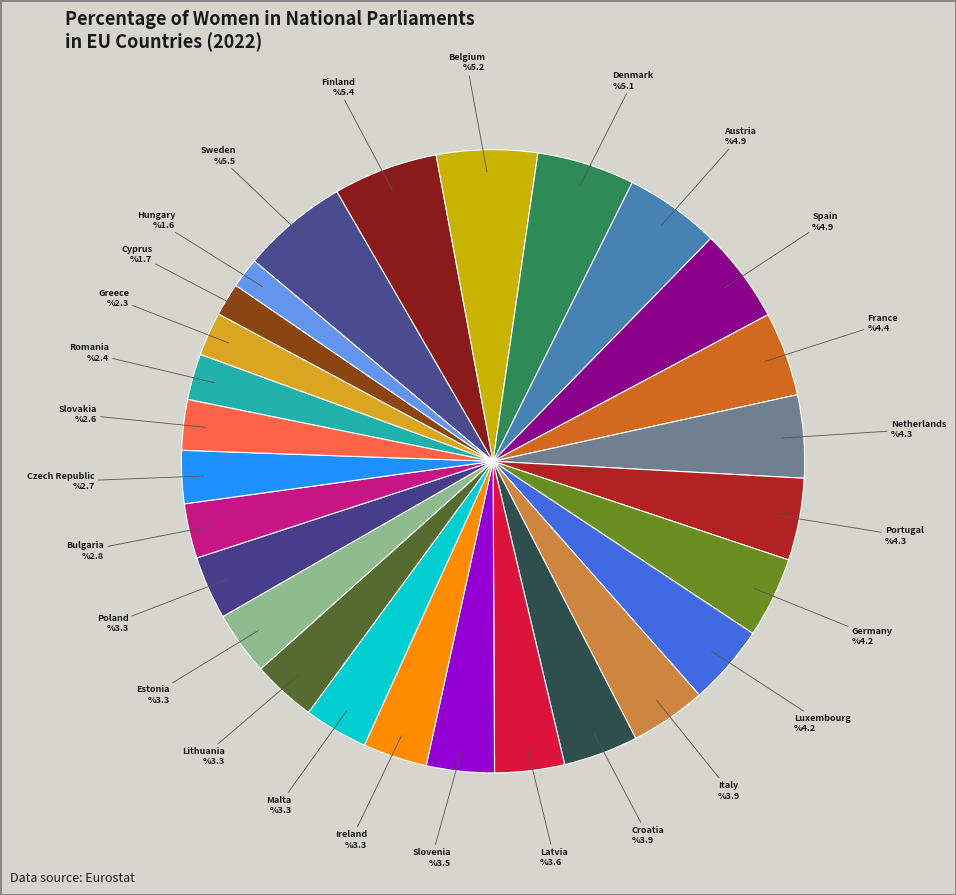

Is it true that Poland %3.3 is 10% of the pie?

False